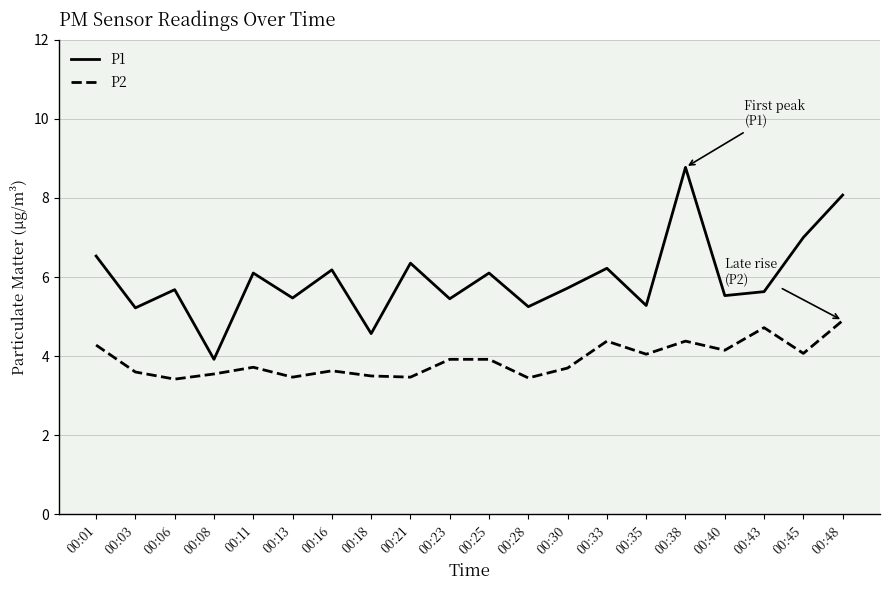

Rank the series by their average value, from lowest to highest.

P2, P1